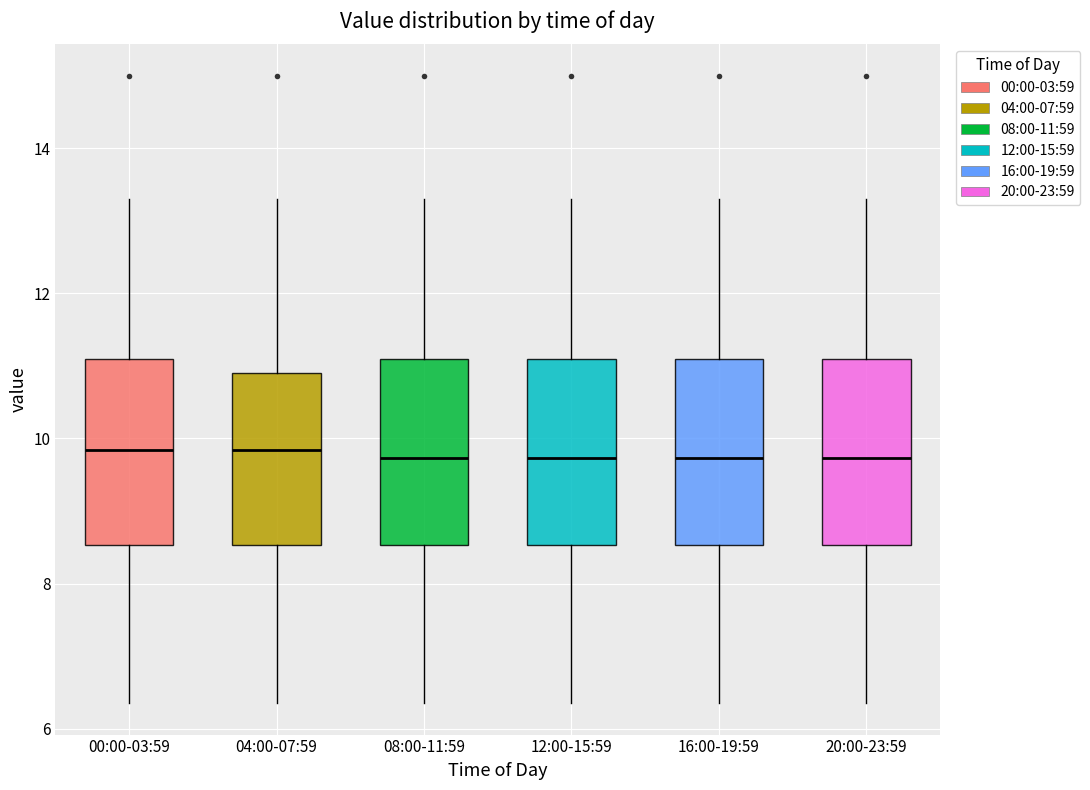

Where is the lower edge of the box for 12:00-15:59 on the y-axis? The values are not printed on the chart, so give them approximately, as read against the axis.

8.6